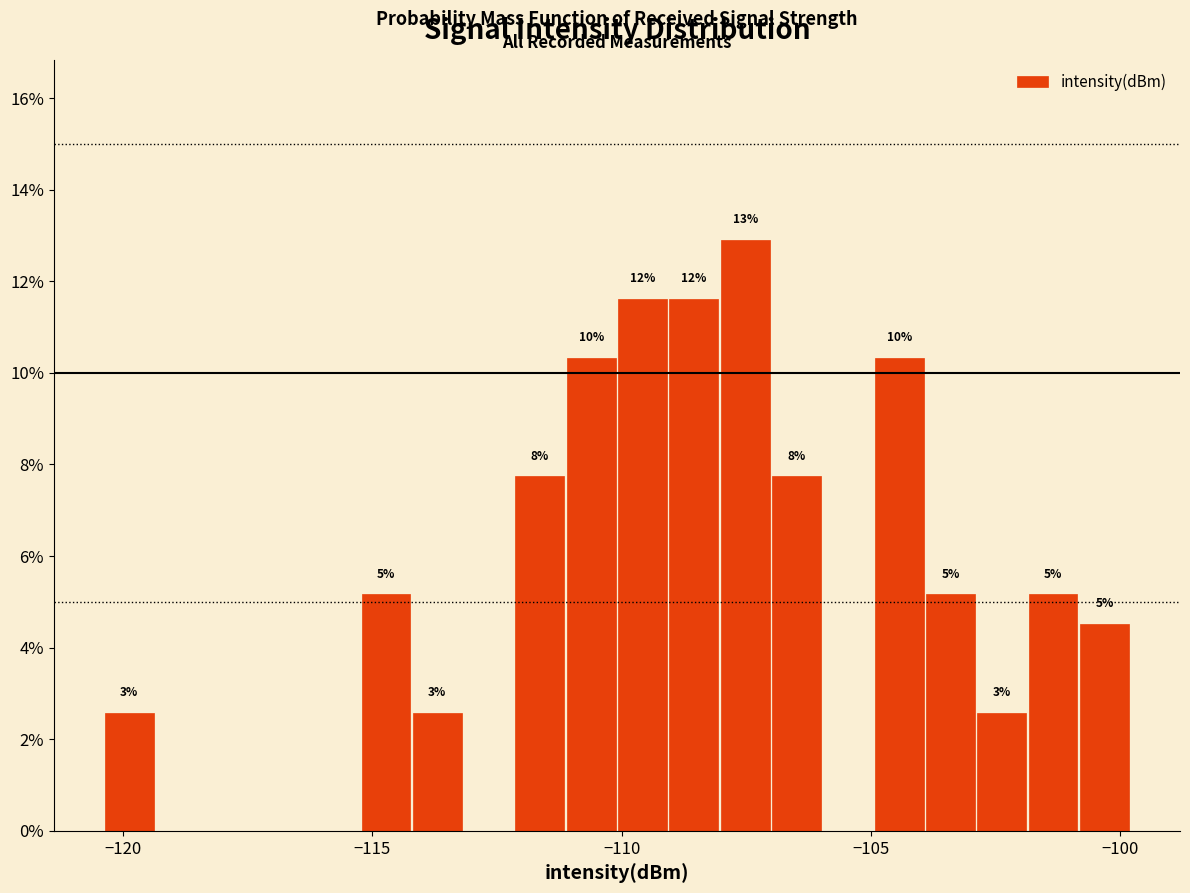

Around what value on the x-axis is the tallest bar? Give the approximate position of its centre, as read against the axis.

-107.5